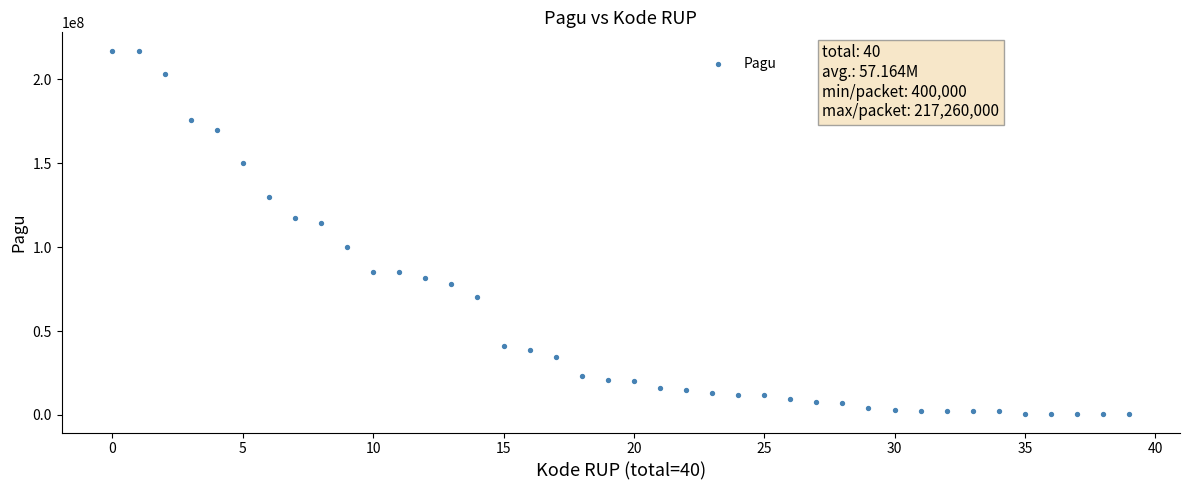

What Y value in the scatter plot is closest to 108830000?

114296000